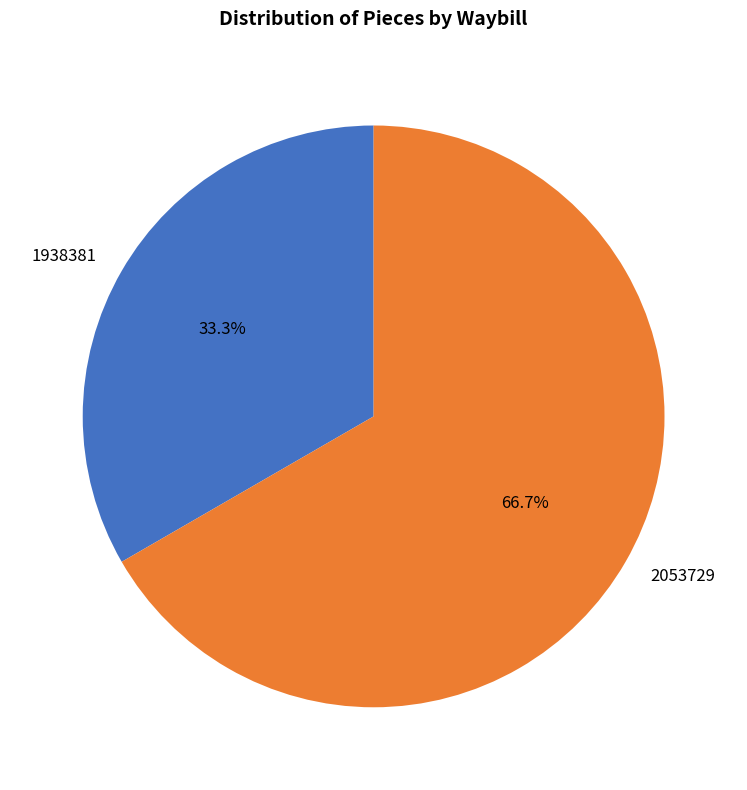

Is it true that 1938381 is 21% of the pie?

False